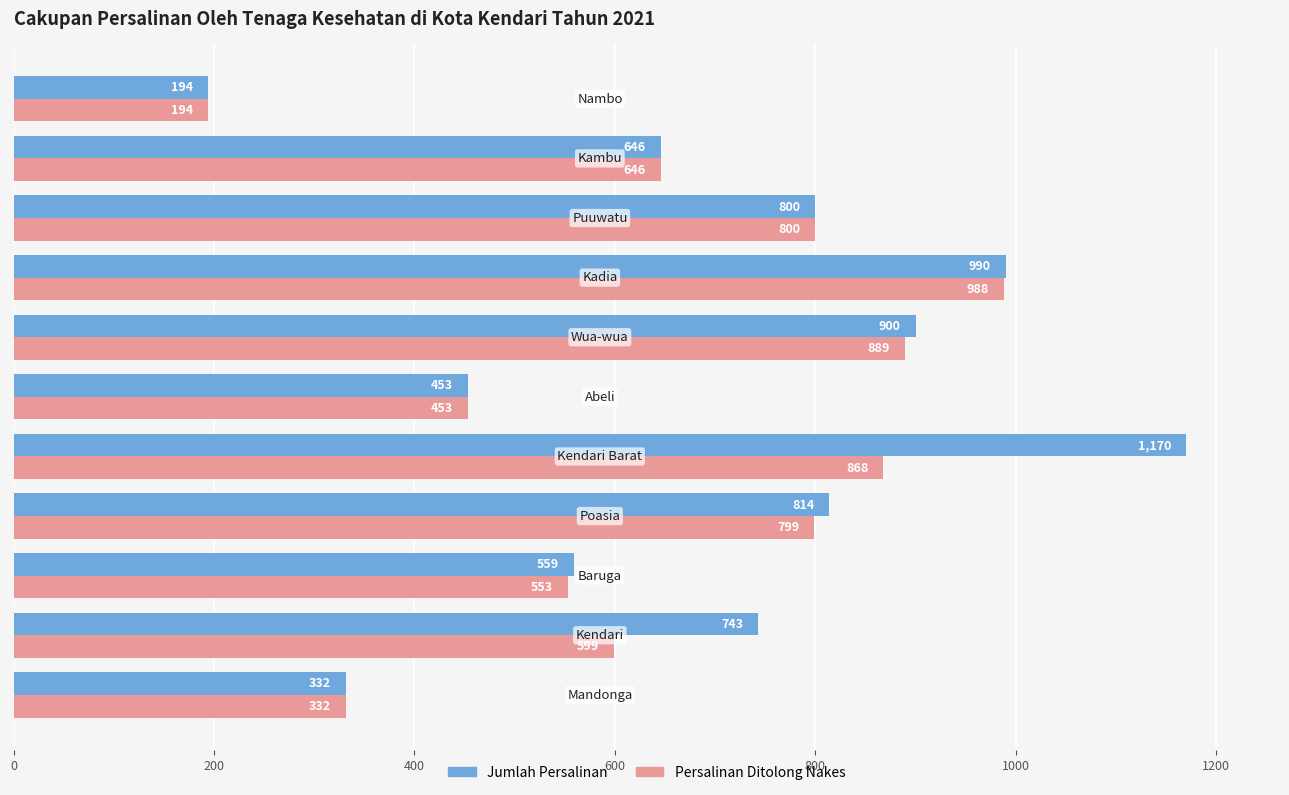

What are all the series names shown in the legend?

Jumlah Persalinan, Persalinan Ditolong Nakes